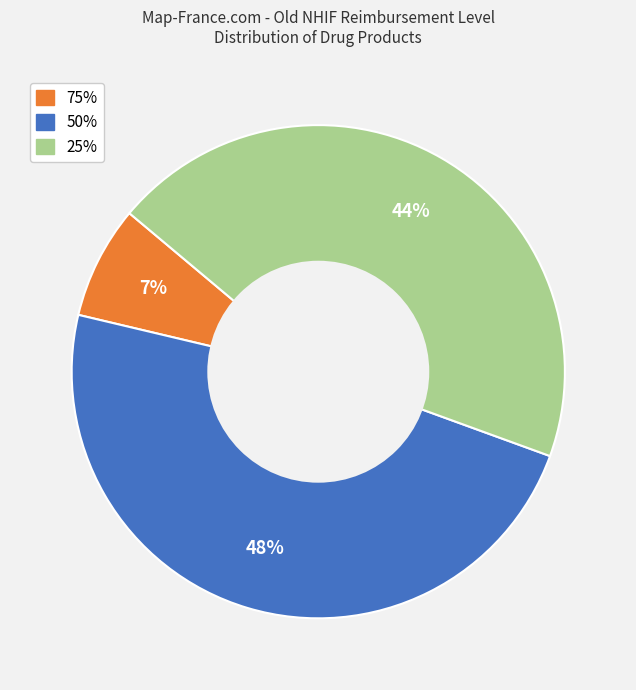

To the nearest percent, what is the average slice percentage?

33%